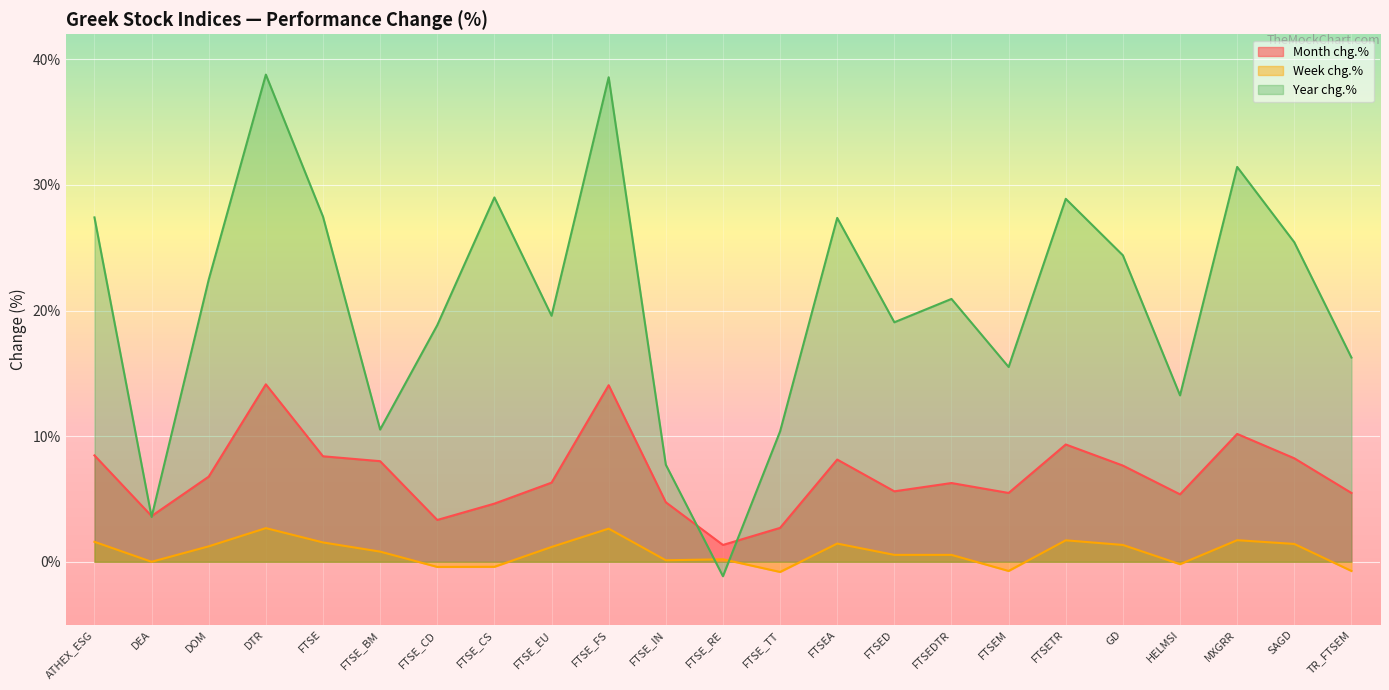

Which has a higher value, DEA or FTSETR?

FTSETR